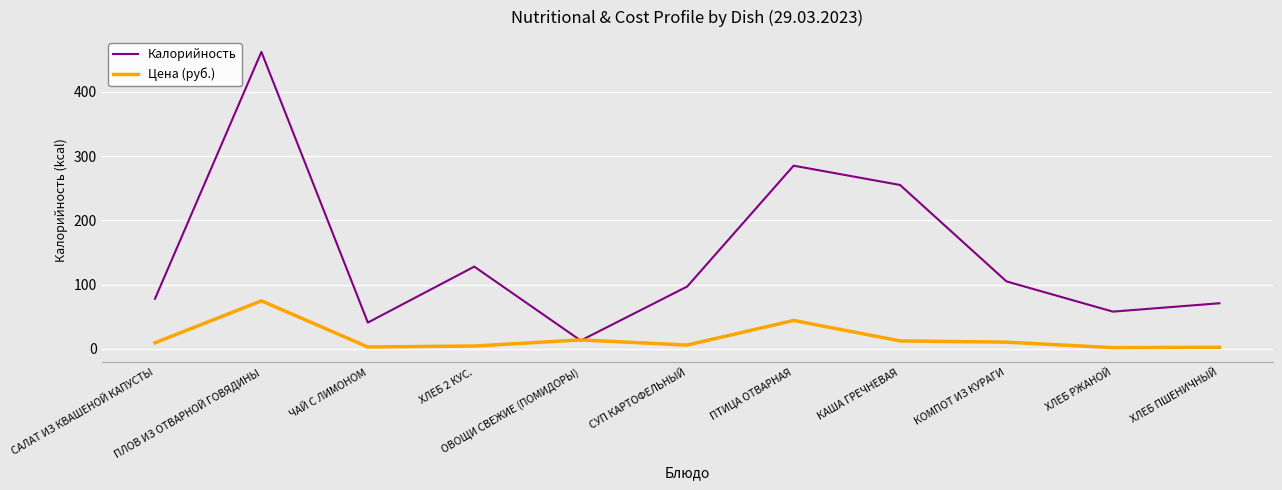

Is it true that Калорийность equals 21.3 at ХЛЕБ РЖАНОЙ?

False